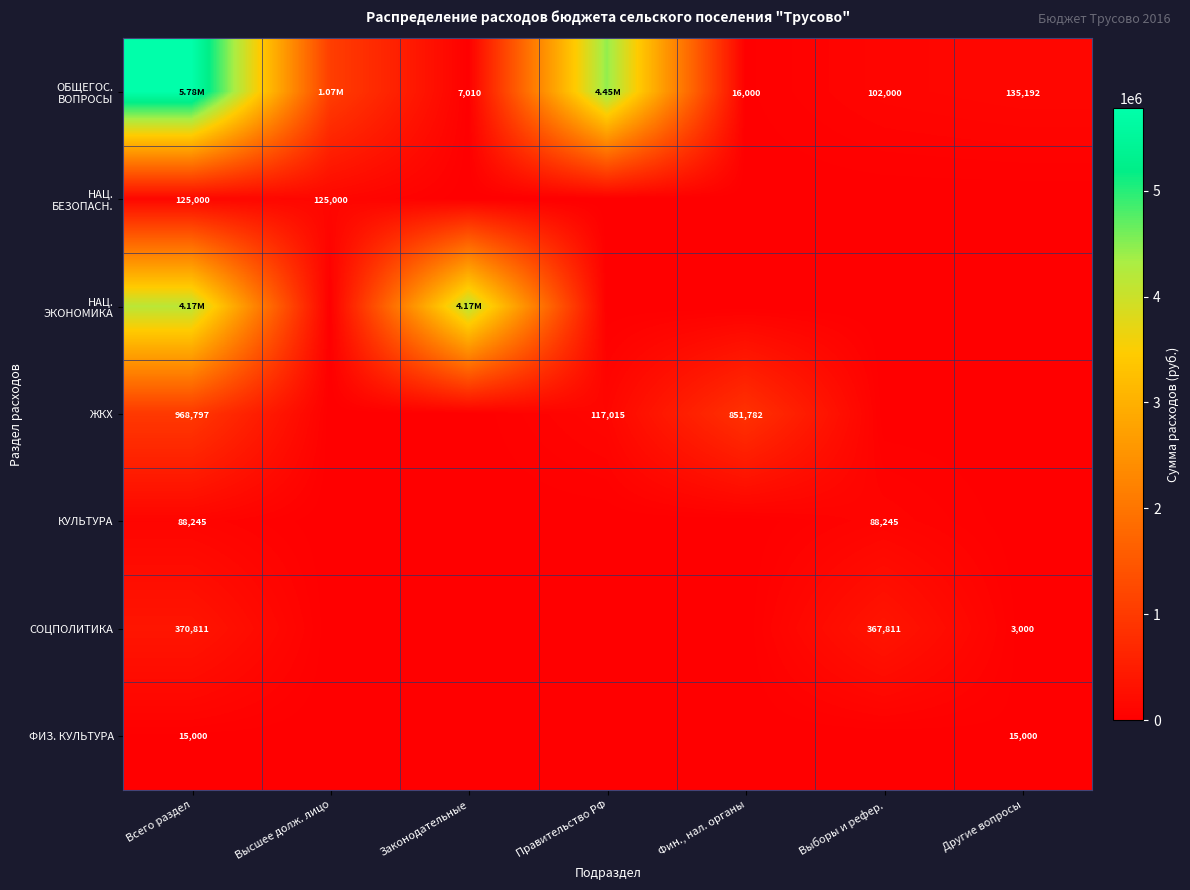

How many values in ЖКХ are above zero?

3